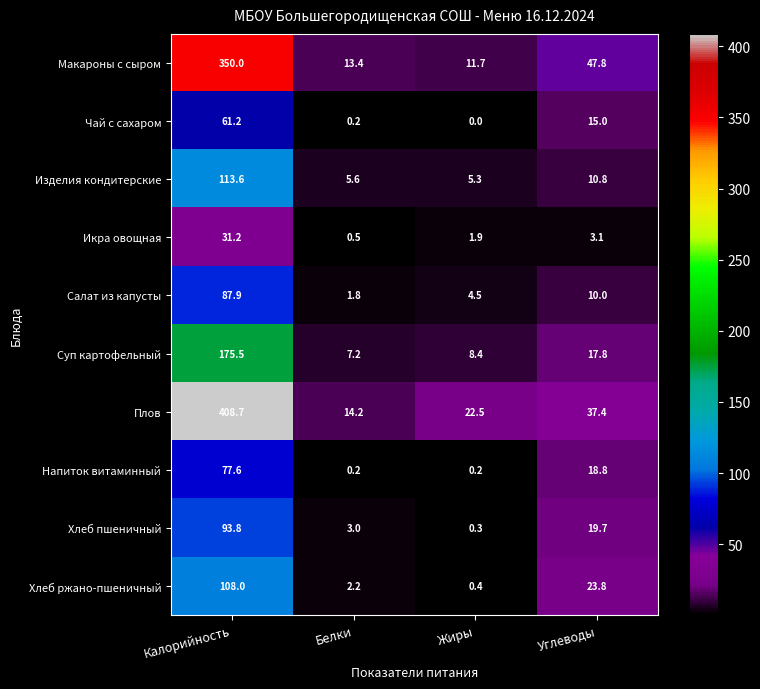

Is it true that Макароны с сыром equals 14.3 at Углеводы?

False